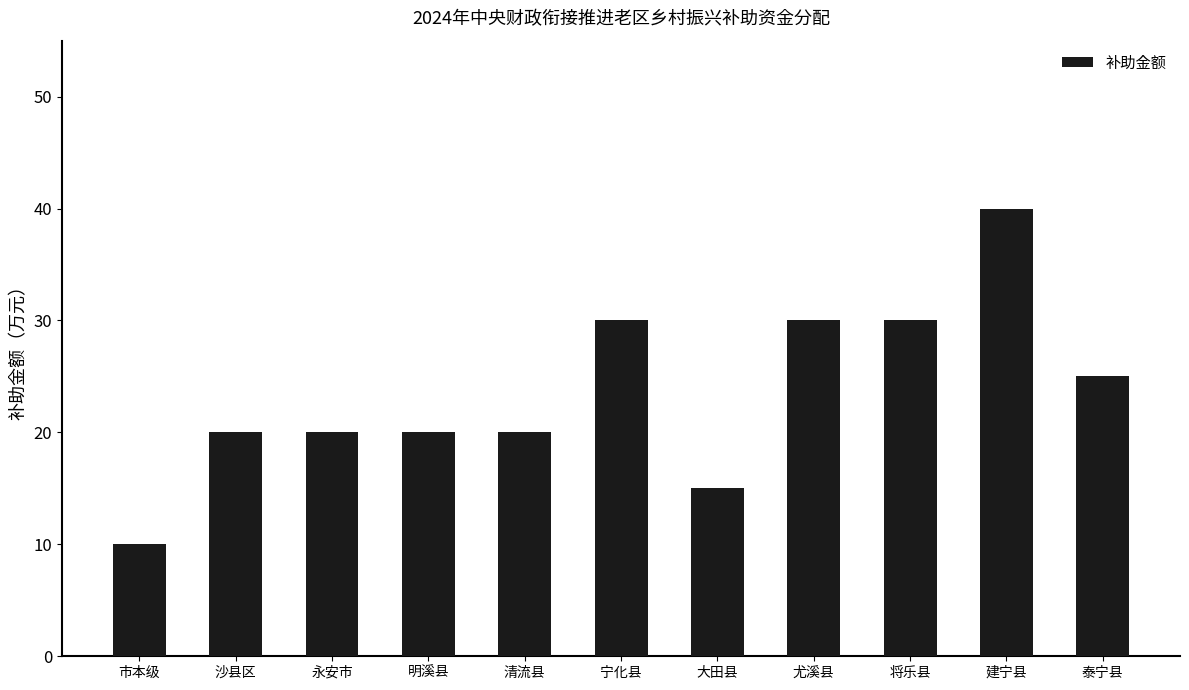

What is the maximum value shown in the chart?

40